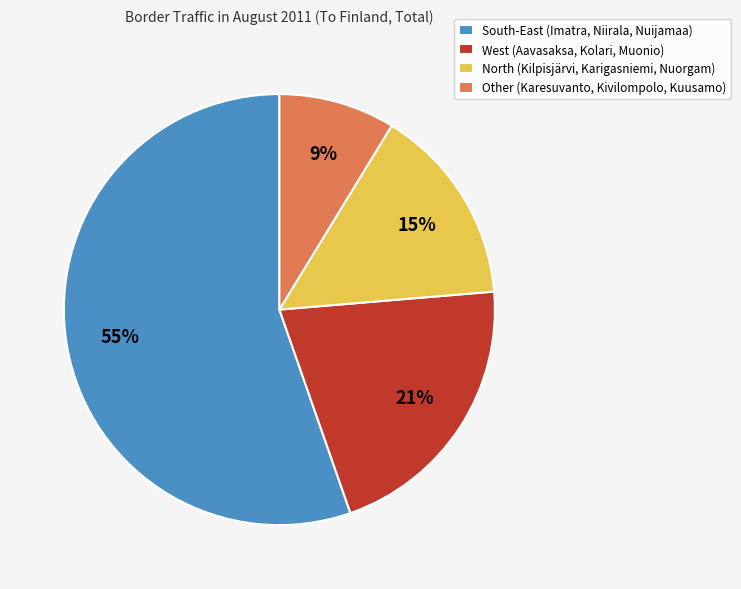

Do South-East (Imatra, Niirala, Nuijamaa) and North (Kilpisjärvi, Karigasniemi, Nuorgam) together represent more than half of the pie?

Yes